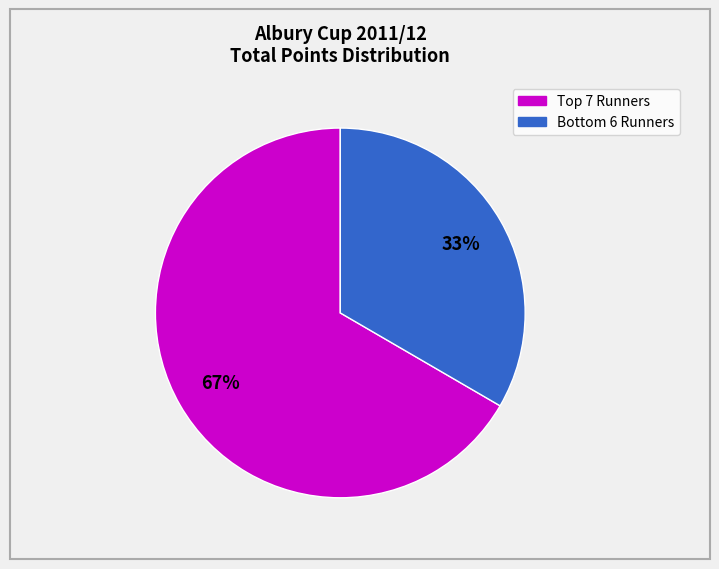

Is there any slice that represents more than half of the pie?

Yes